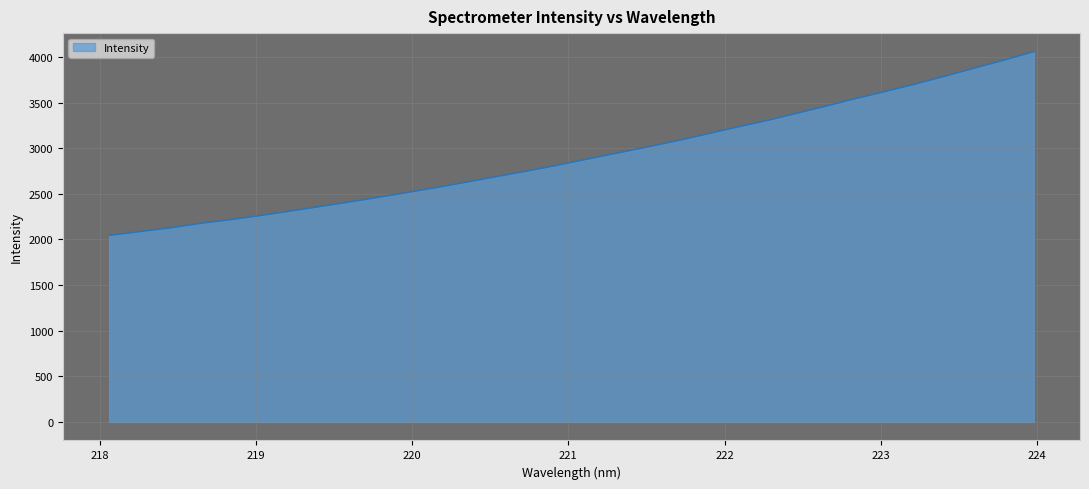

What is the difference between the maximum and minimum values?

2013.6